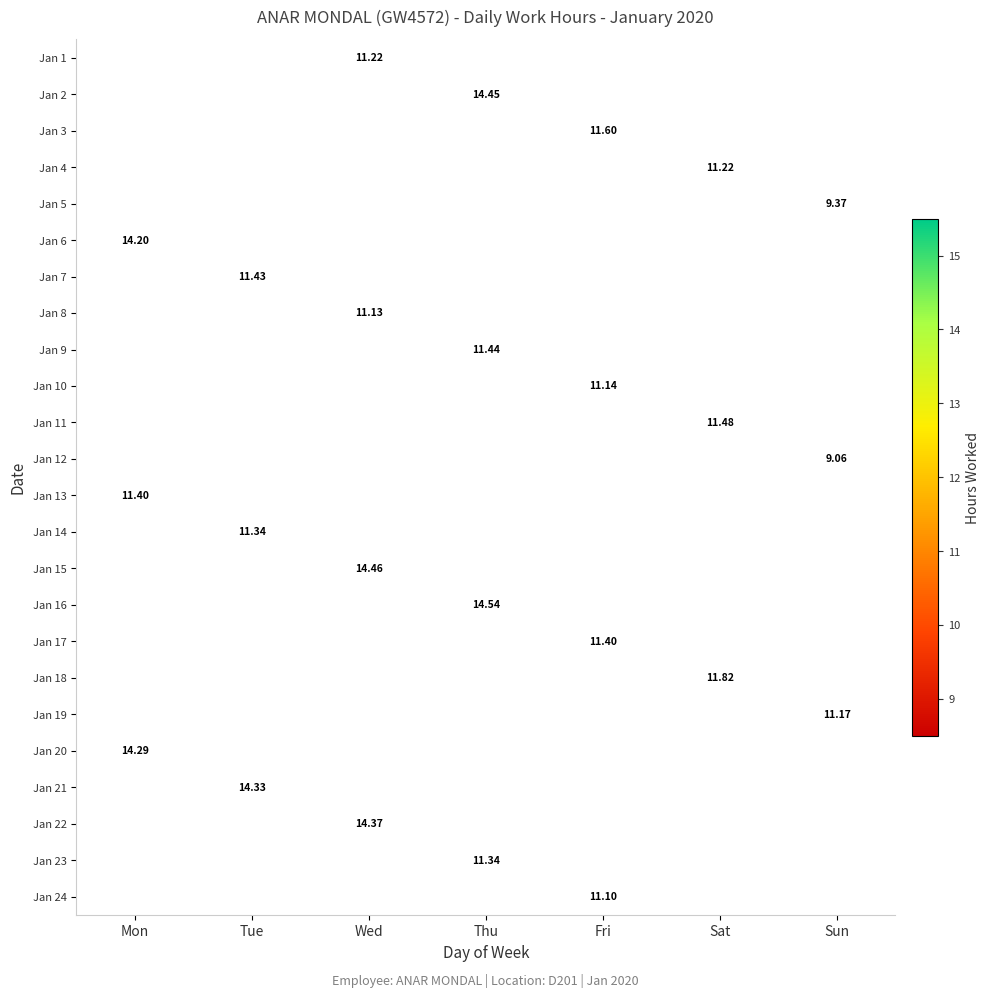

What is the greatest value displayed?

14.5